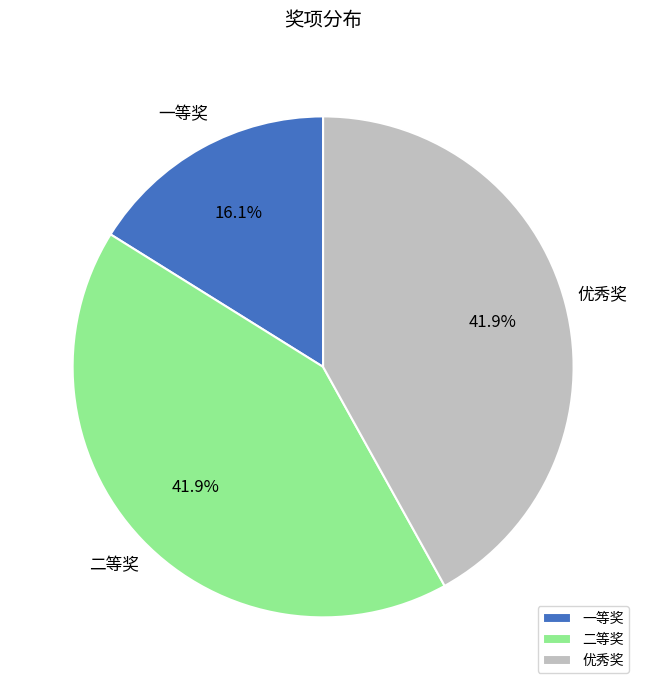

Combined, do 优秀奖 and 二等奖 account for over 50%?

Yes